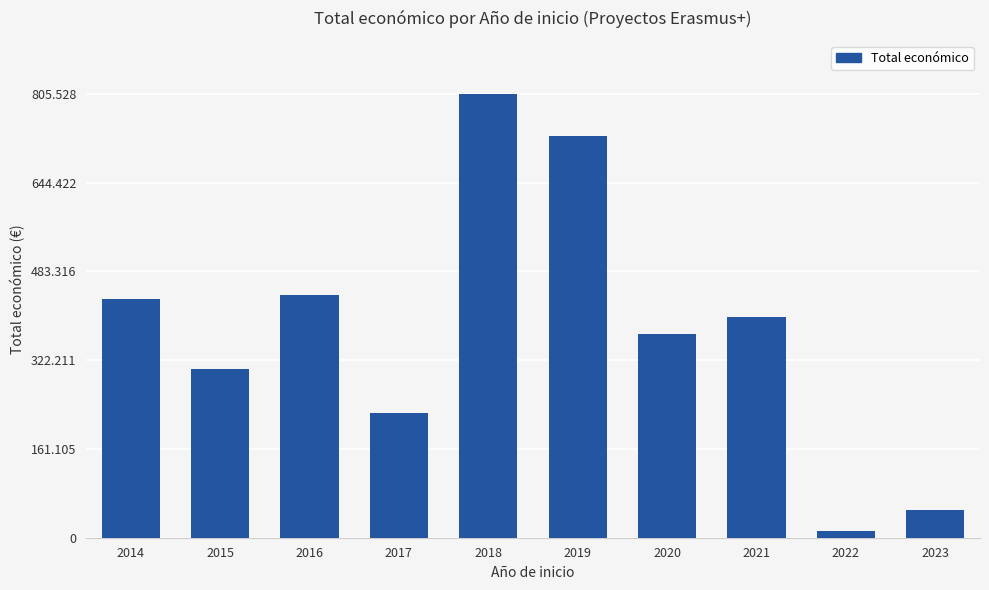

Does the chart contain any negative values?

No